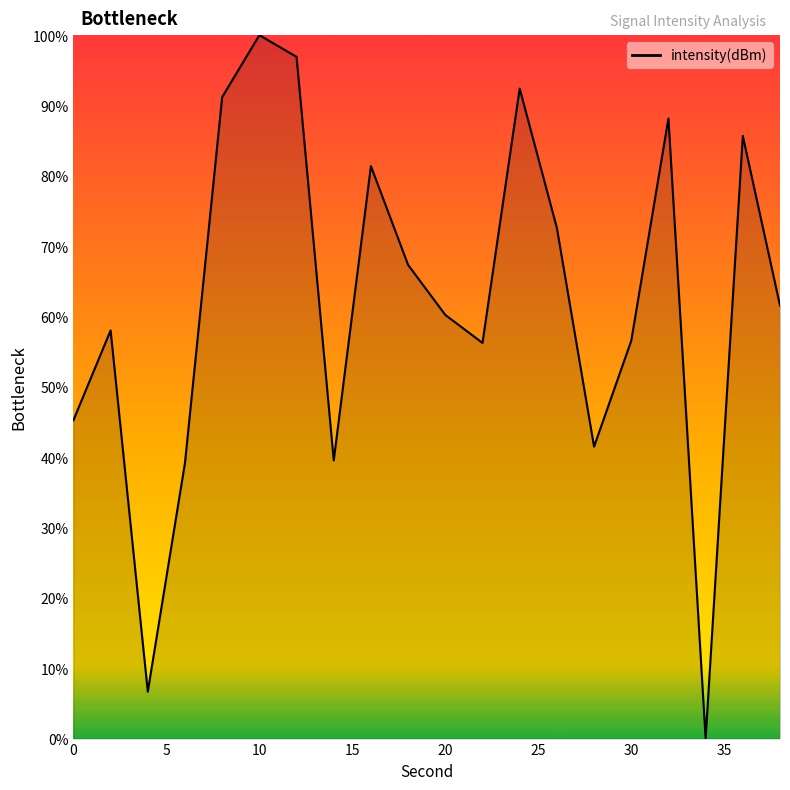

What is the difference between the maximum and minimum values?

100.0